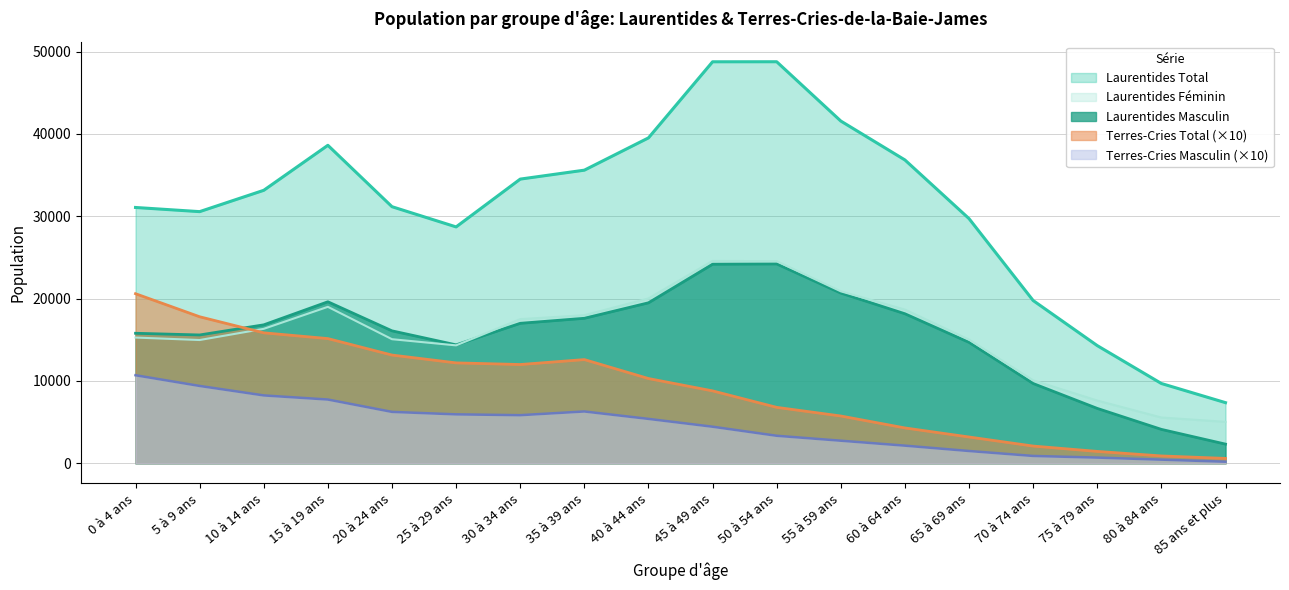

How many lines are shown in the chart?

5